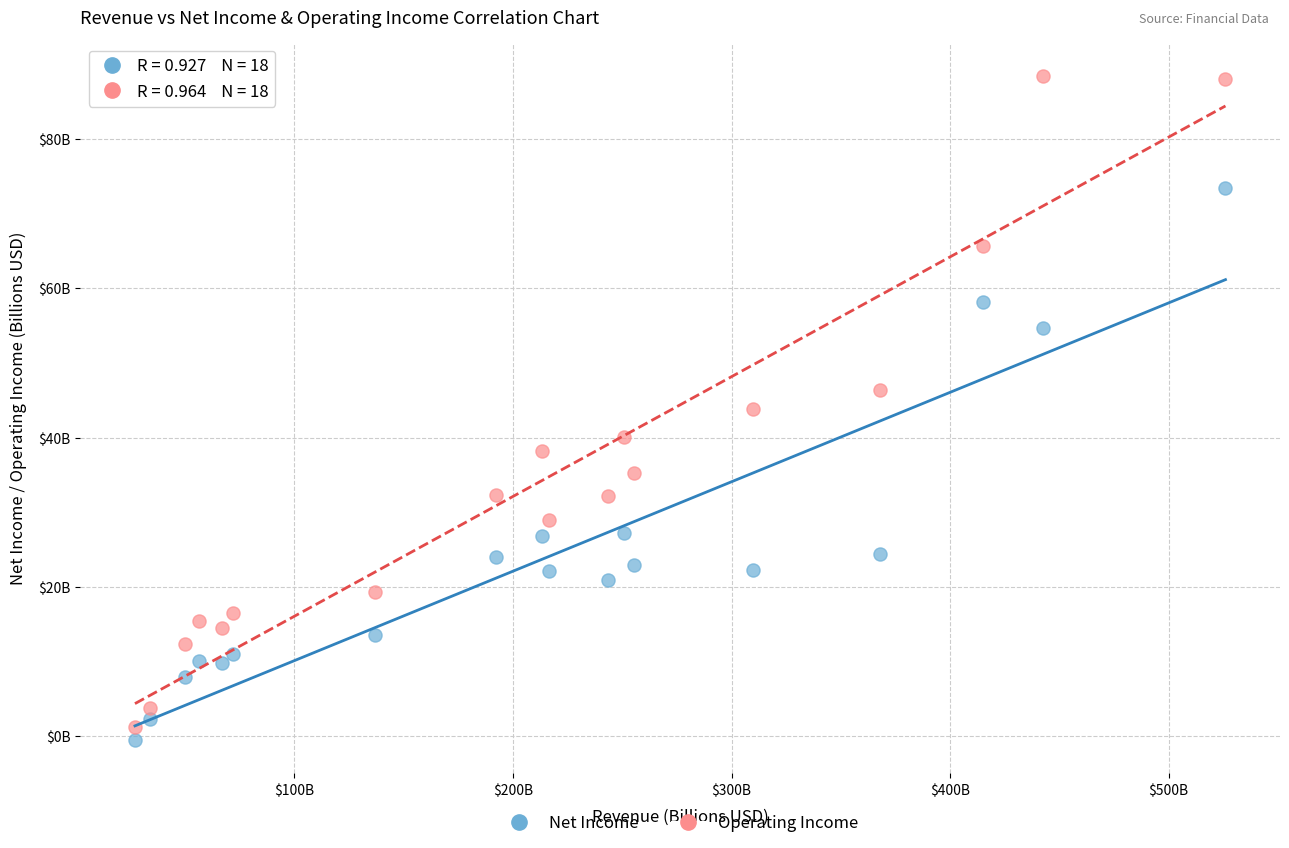

What are all the series names shown in the legend?

Net Income, Operating Income